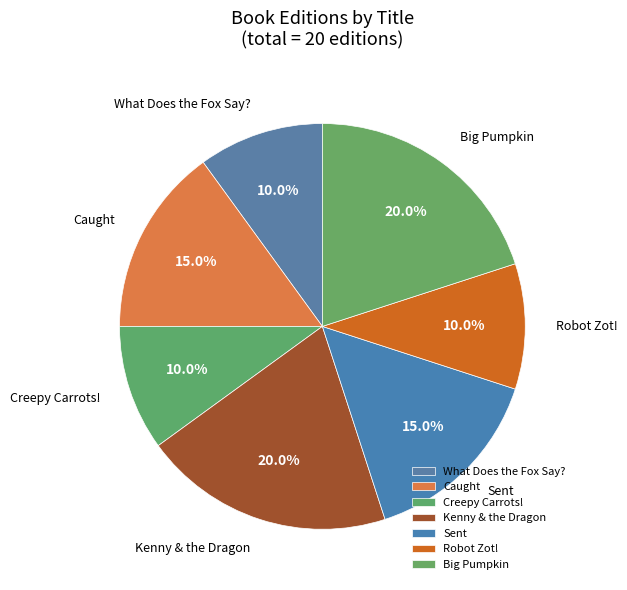

To the nearest percent, what is the average slice percentage?

14%